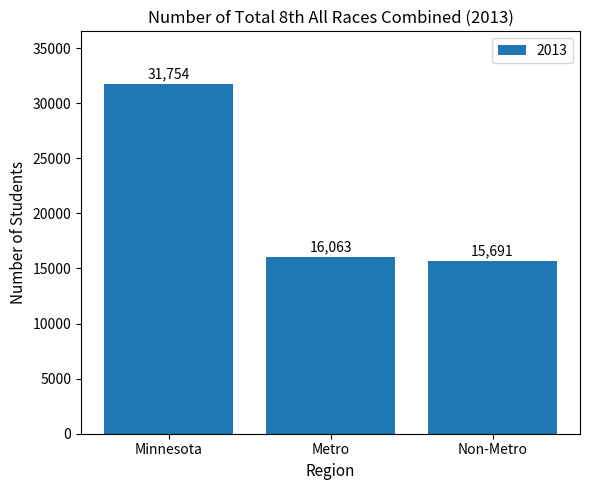

Are the bars grouped side by side (vs. stacked)?

No